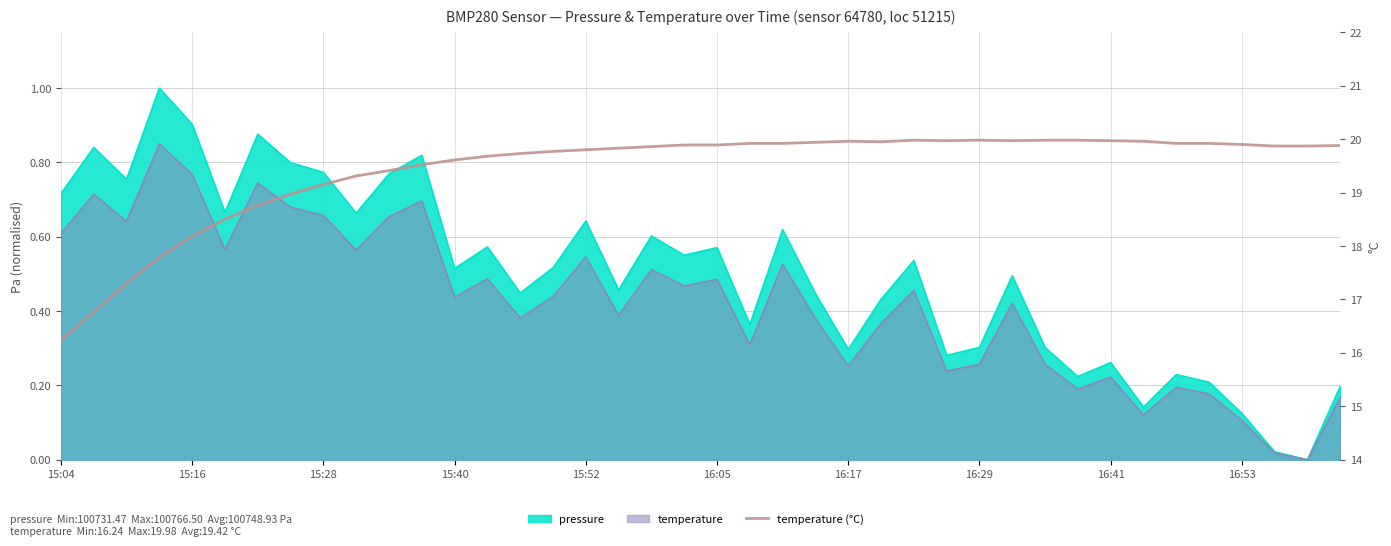

Reading left to right, list all the values displayed in this chart.

16.2	16.8	17.3	17.8	18.2	18.5	18.8	19.0	19.1	19.3	19.4	19.5	19.6	19.7	19.7	19.8	19.8	19.8	19.9	19.9	19.9	19.9	19.9	19.9	20.0	19.9	20.0	20.0	20.0	20.0	20.0	20.0	20.0	20.0	19.9	19.9	19.9	19.9	19.9	19.9